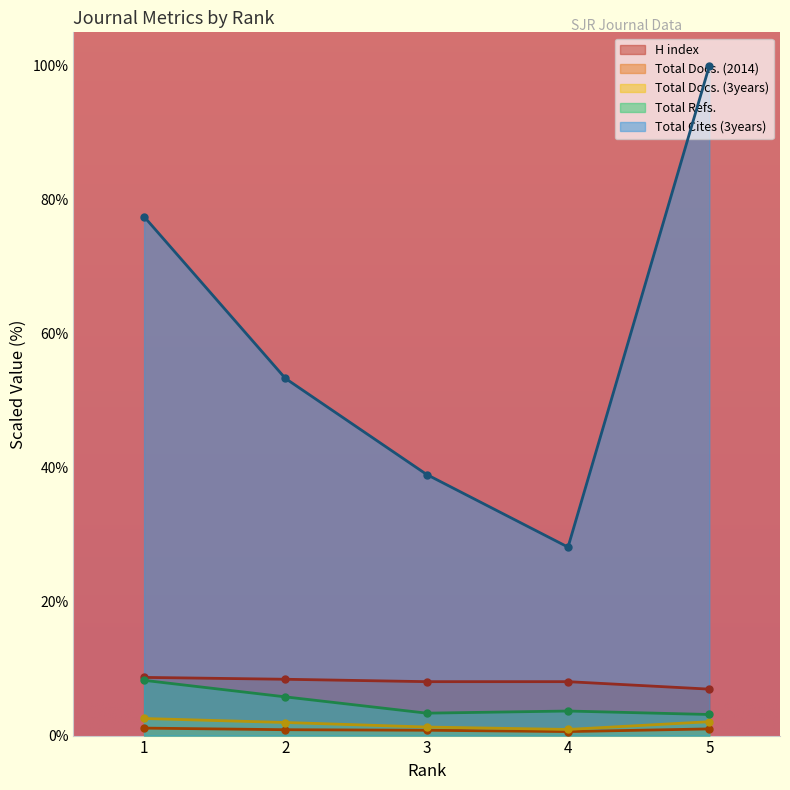

Between 1 and 3, which series saw the biggest shift?

Total Cites (3years)